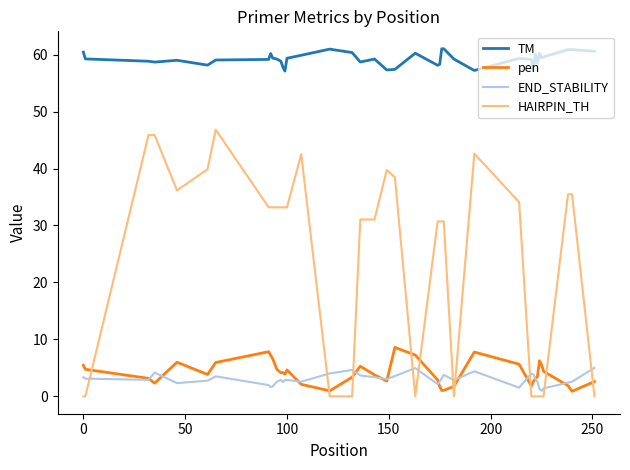

How many lines are shown in the chart?

4